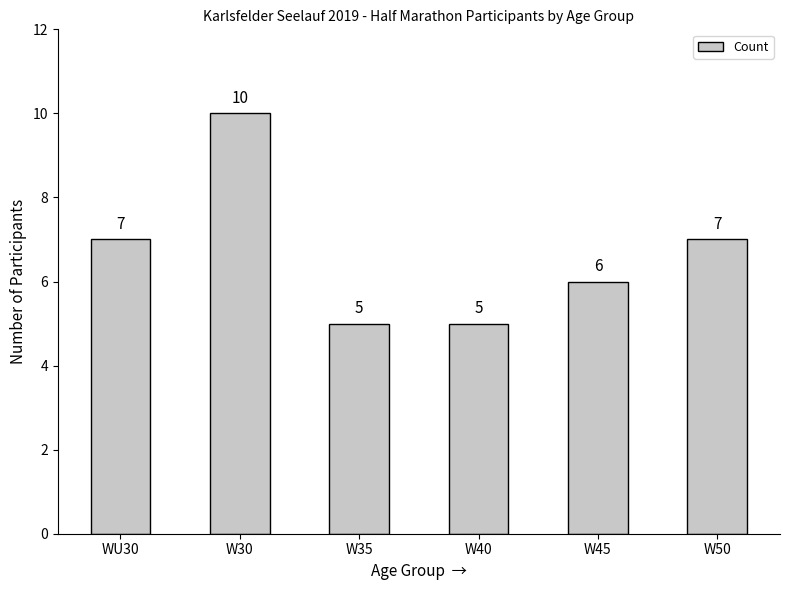

What is the sum of all values?

40